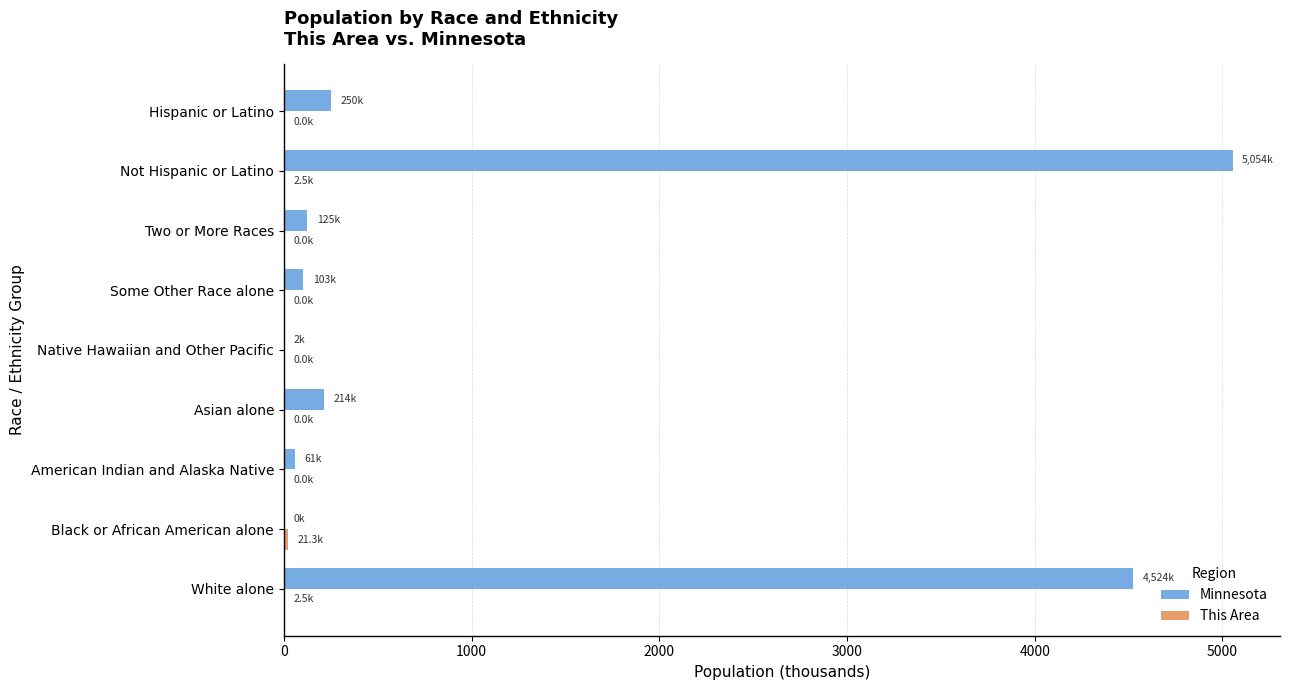

Which series has the largest total across all categories?

Minnesota